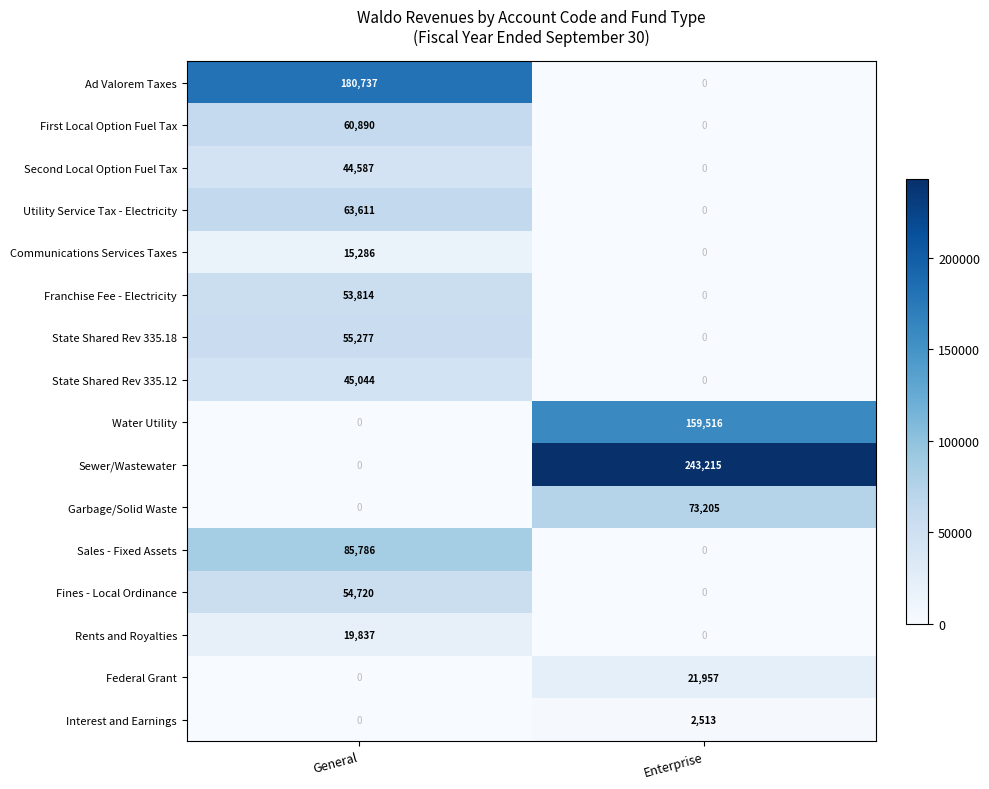

Which series has the largest total across all categories?

Sewer/Wastewater